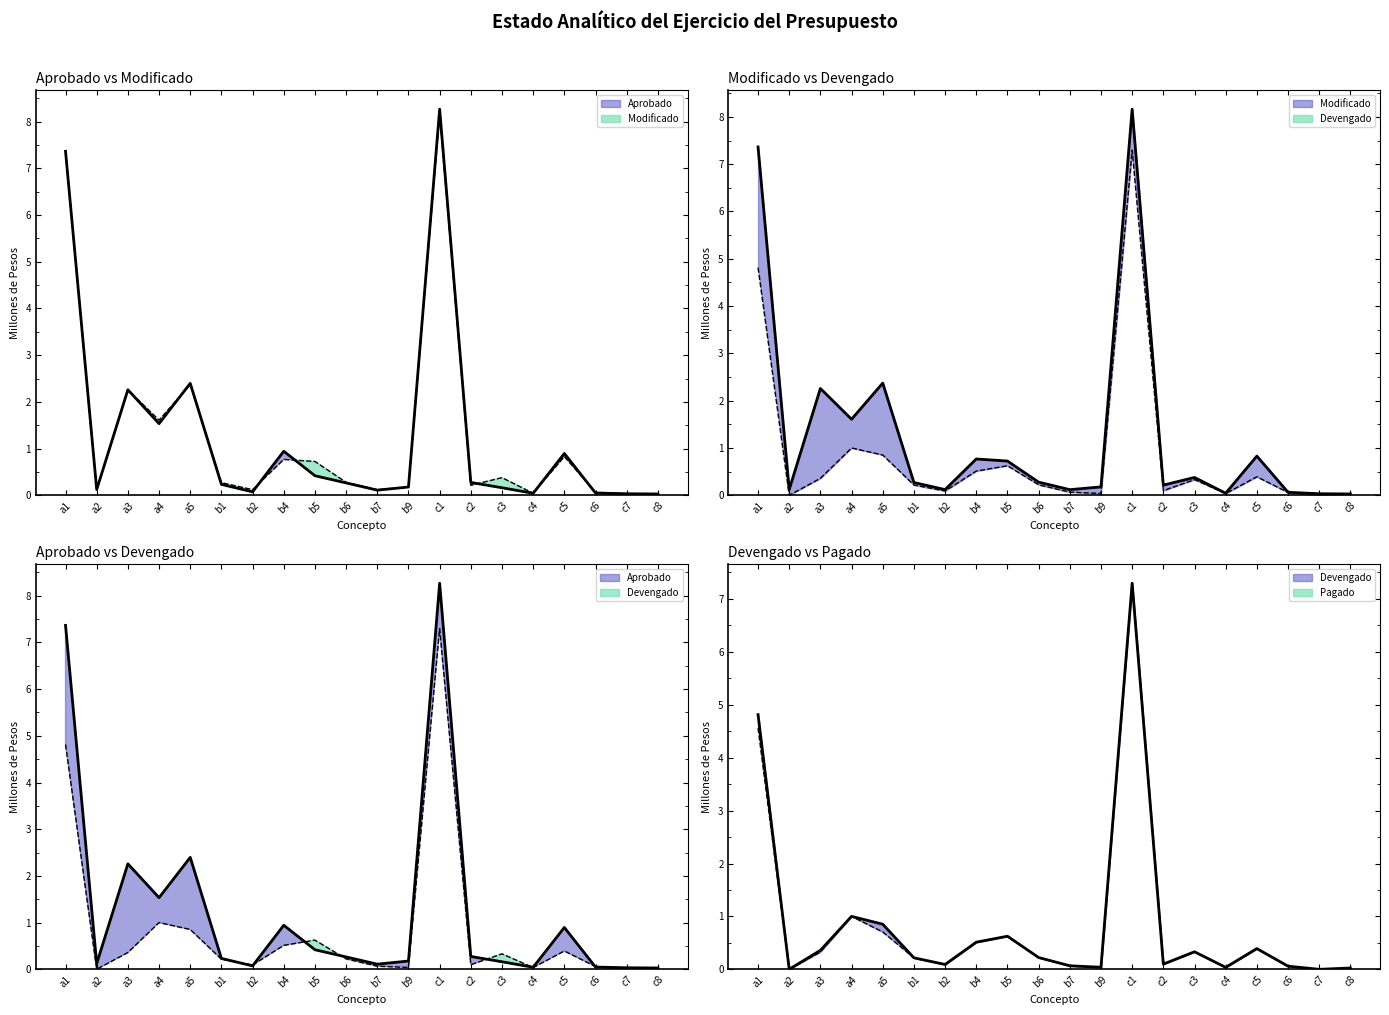

Between c4 and b5, which is larger?

b5